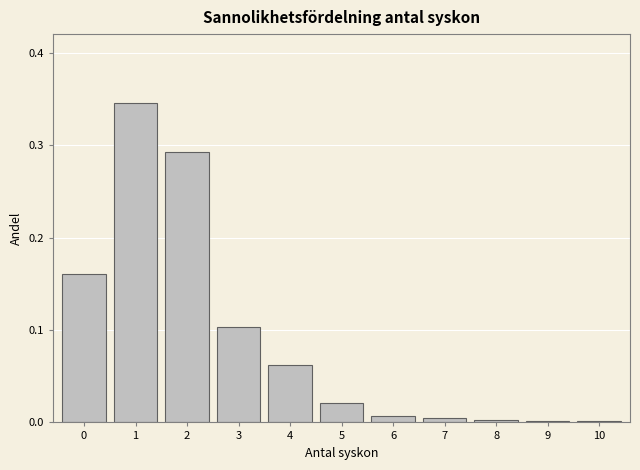

Which has a higher value, 3 or 5?

3